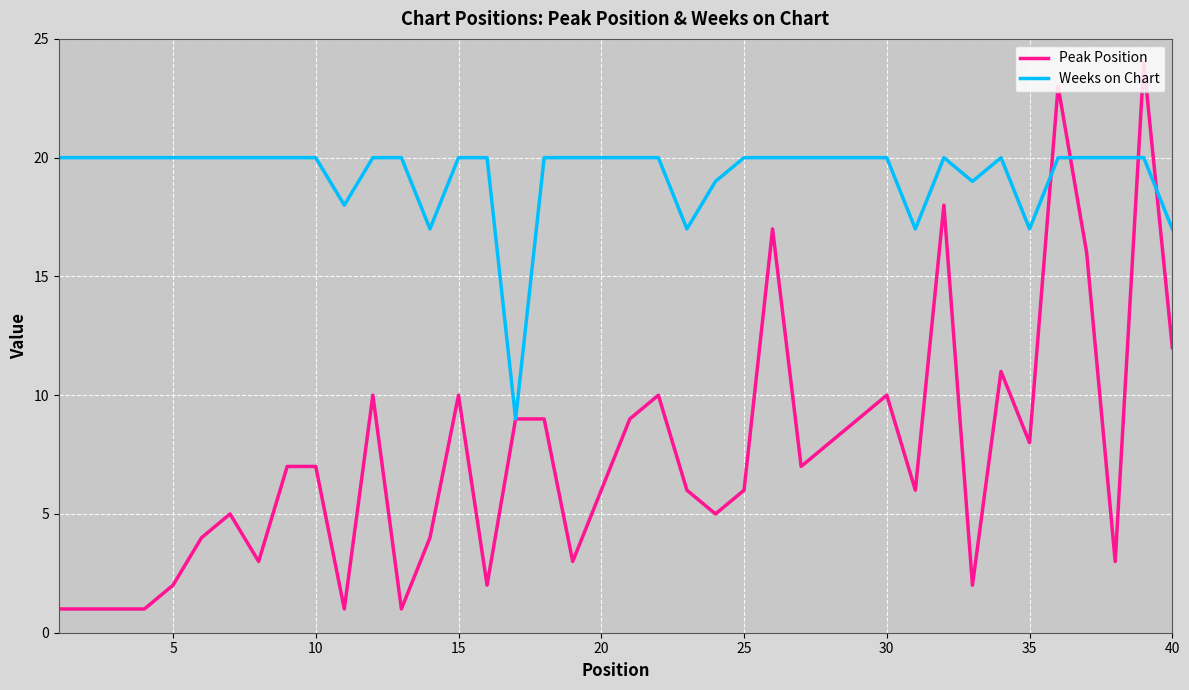

Rank the series by their maximum value, from highest to lowest.

Peak Position, Weeks on Chart